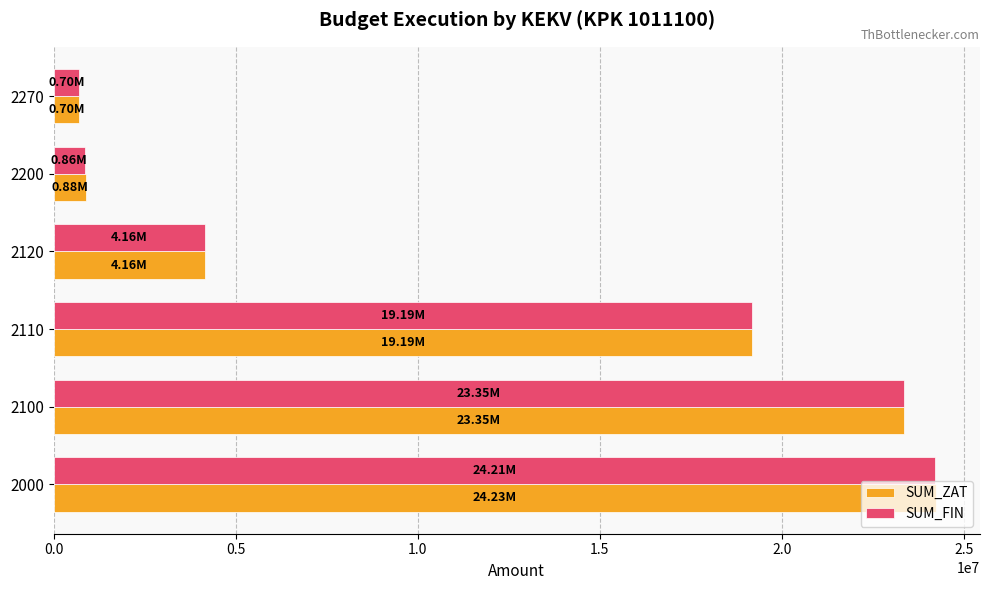

How many values in the SUM_ZAT series are below 19191500?

3